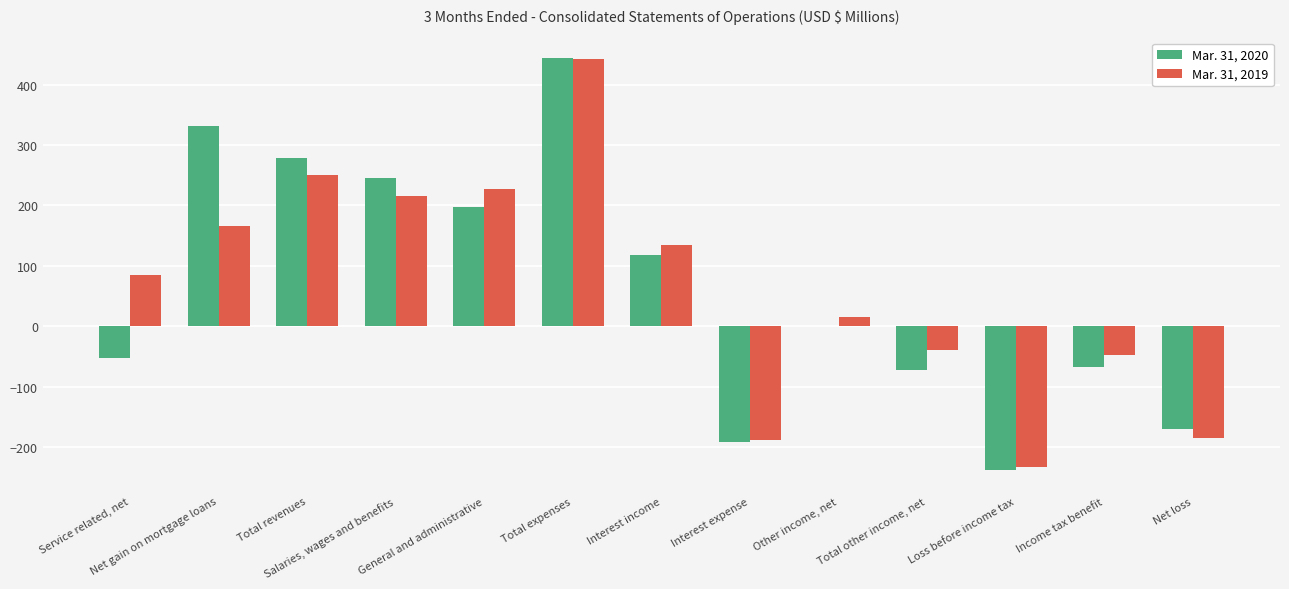

What is the highest value of the Mar. 31, 2020 series?

444